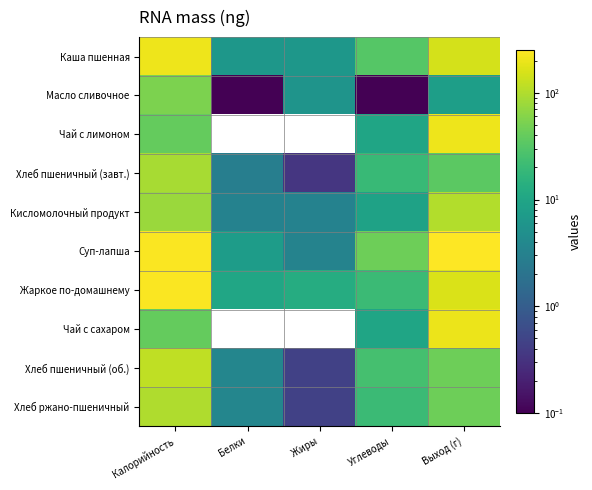

What is the greatest value displayed?

250.0